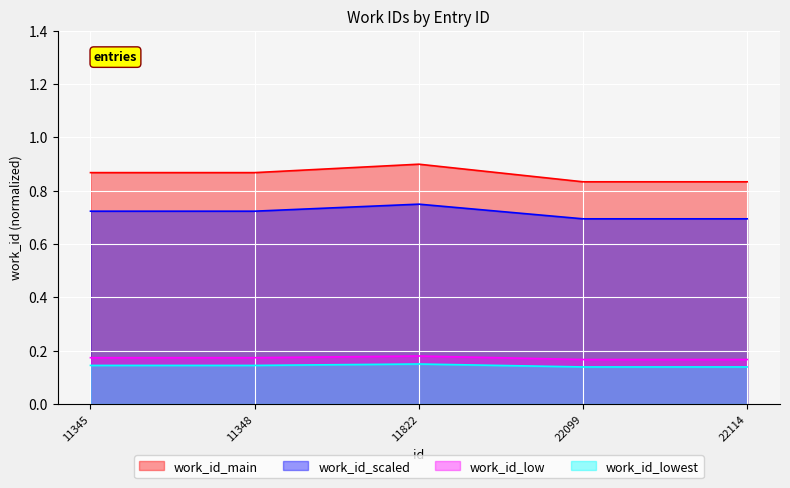

How many lines are shown in the chart?

4